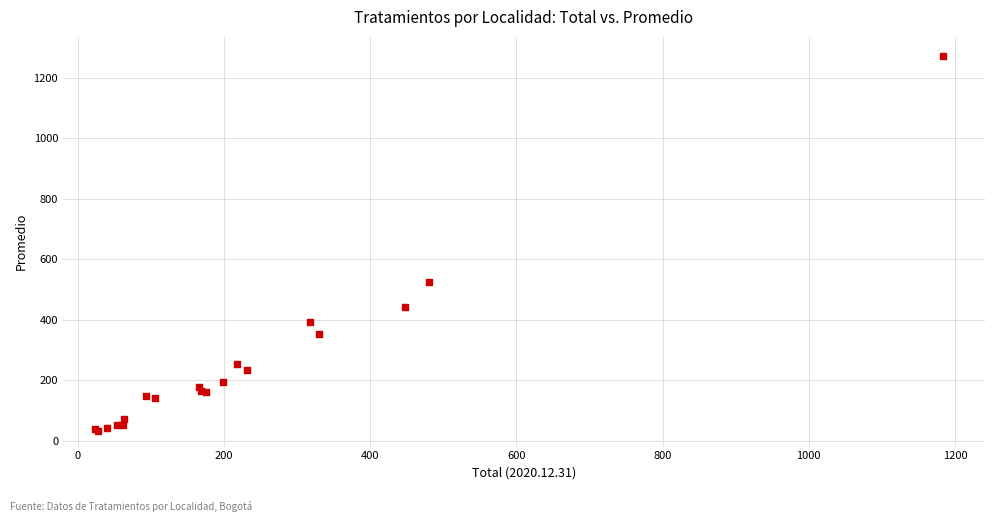

What Y value in the scatter plot is closest to 651?

524.3